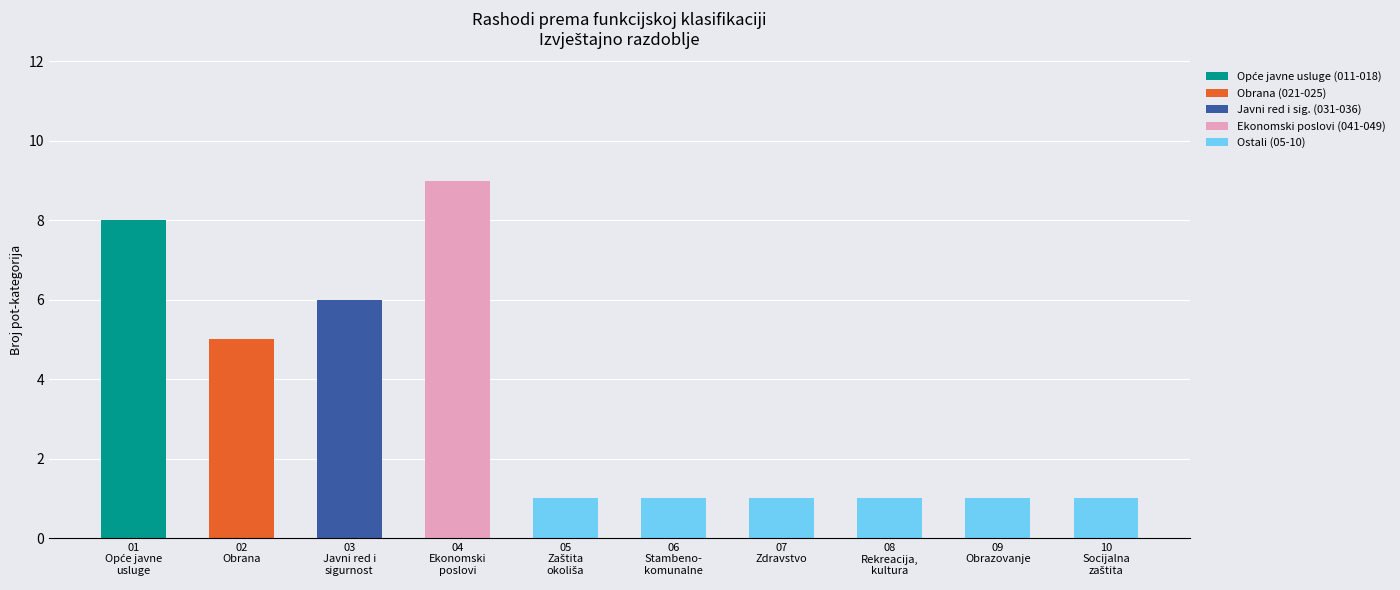

Is it true that Opće javne usluge (011-018) equals 0 at 03
Javni red i
sigurnost?

True